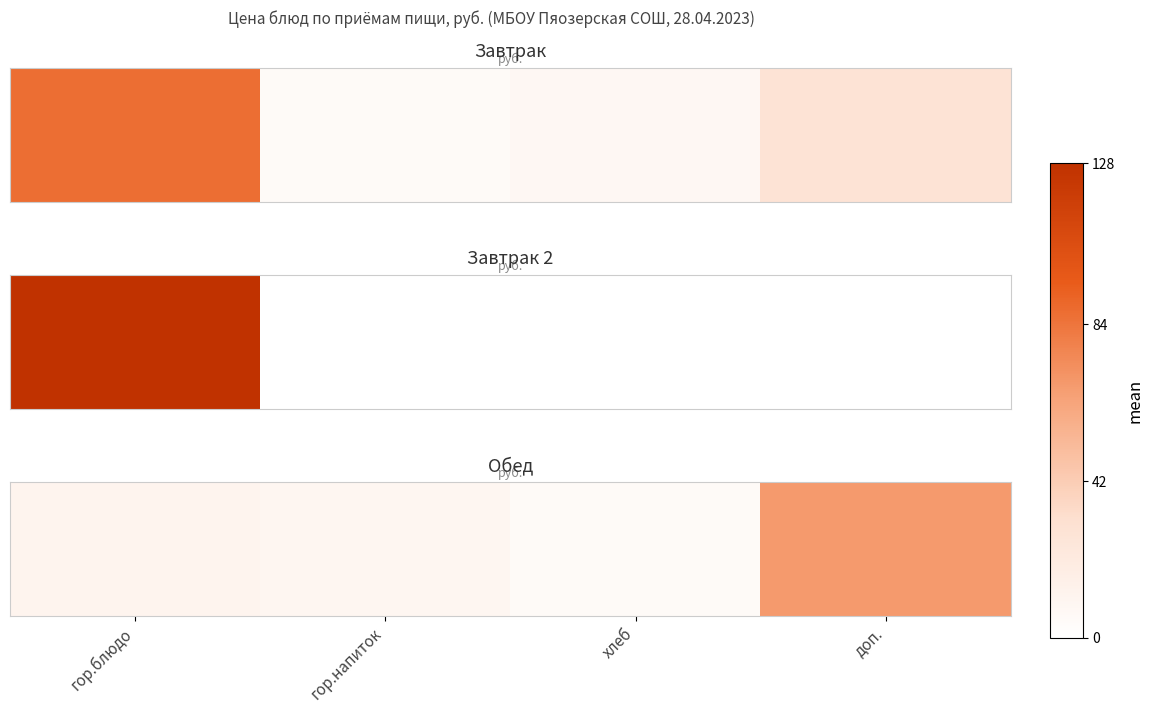

Rank the categories by value from highest to lowest.

доп., гор.блюдо, гор.напиток, хлеб